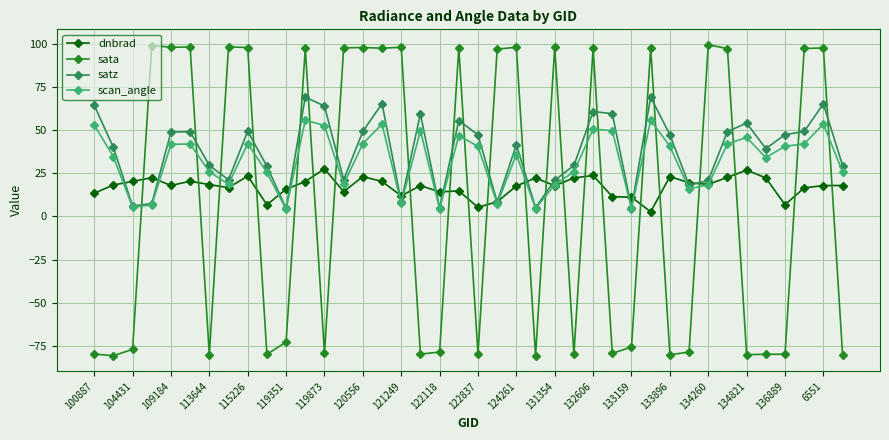

Which series has the widest spread of values?

sata